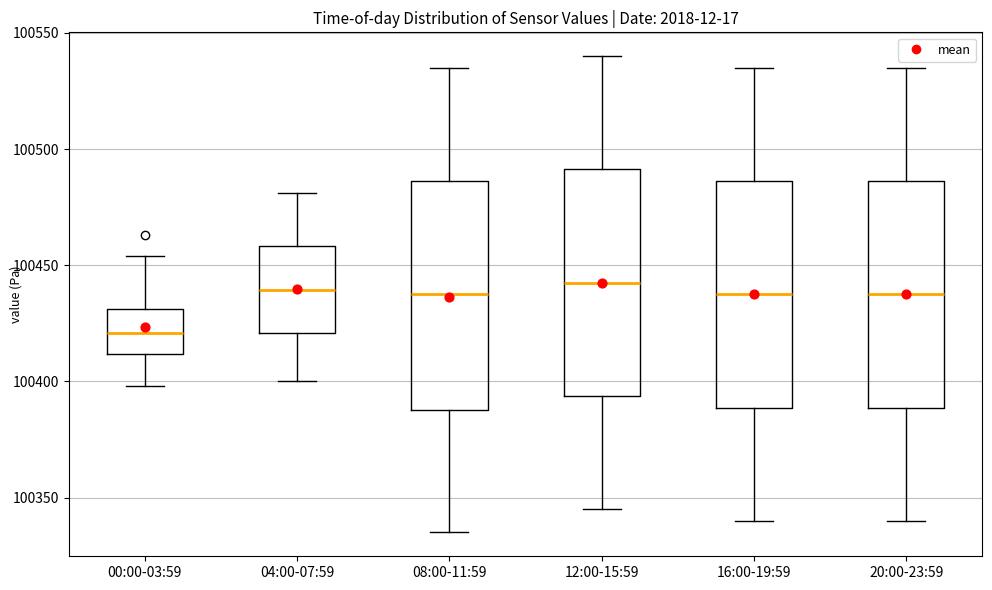

Where does the upper whisker of the box for 04:00-07:59 end on the y-axis? The values are not printed on the chart, so give them approximately, as read against the axis.

100480